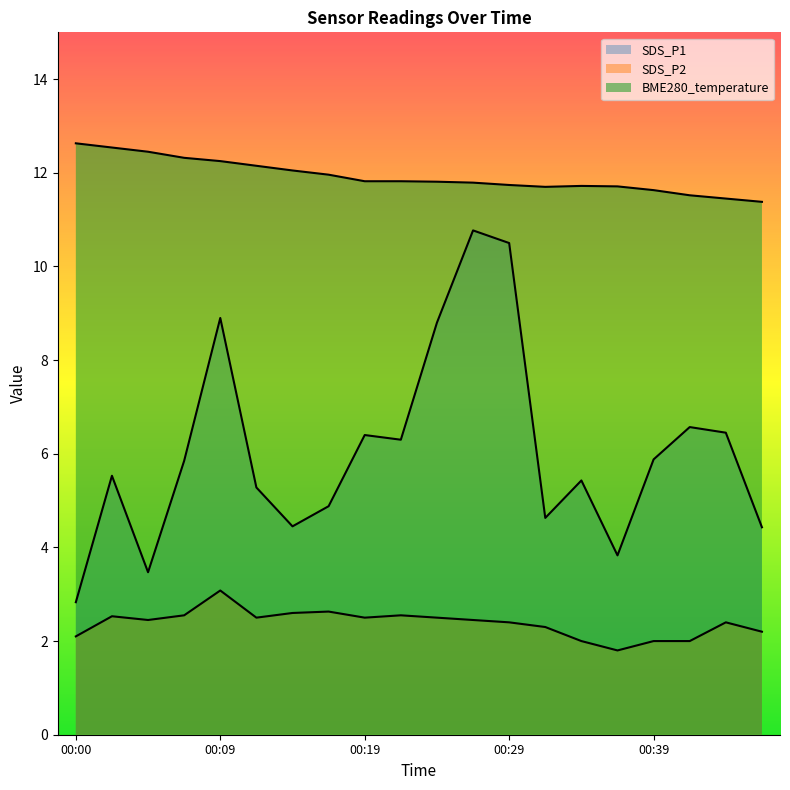

Reading left to right, transcribe all the data shown in this chart.

SDS_P1: 00:00=2.8	00:02=5.5	00:04=3.5	00:07=5.8	00:09=8.9	00:12=5.3	00:14=4.5	00:17=4.9	00:19=6.4	00:22=6.3	00:24=8.8	00:26=10.8	00:29=10.5	00:31=4.6	00:34=5.4	00:36=3.8	00:39=5.9	00:41=6.6	00:43=6.5	00:46=4.4
SDS_P2: 00:00=2.1	00:02=2.5	00:04=2.5	00:07=2.5	00:09=3.1	00:12=2.5	00:14=2.6	00:17=2.6	00:19=2.5	00:22=2.5	00:24=2.5	00:26=2.5	00:29=2.4	00:31=2.3	00:34=2.0	00:36=1.8	00:39=2.0	00:41=2.0	00:43=2.4	00:46=2.2
BME280_temperature: 00:00=12.6	00:02=12.5	00:04=12.4	00:07=12.3	00:09=12.2	00:12=12.2	00:14=12.1	00:17=12.0	00:19=11.8	00:22=11.8	00:24=11.8	00:26=11.8	00:29=11.7	00:31=11.7	00:34=11.7	00:36=11.7	00:39=11.6	00:41=11.5	00:43=11.4	00:46=11.4